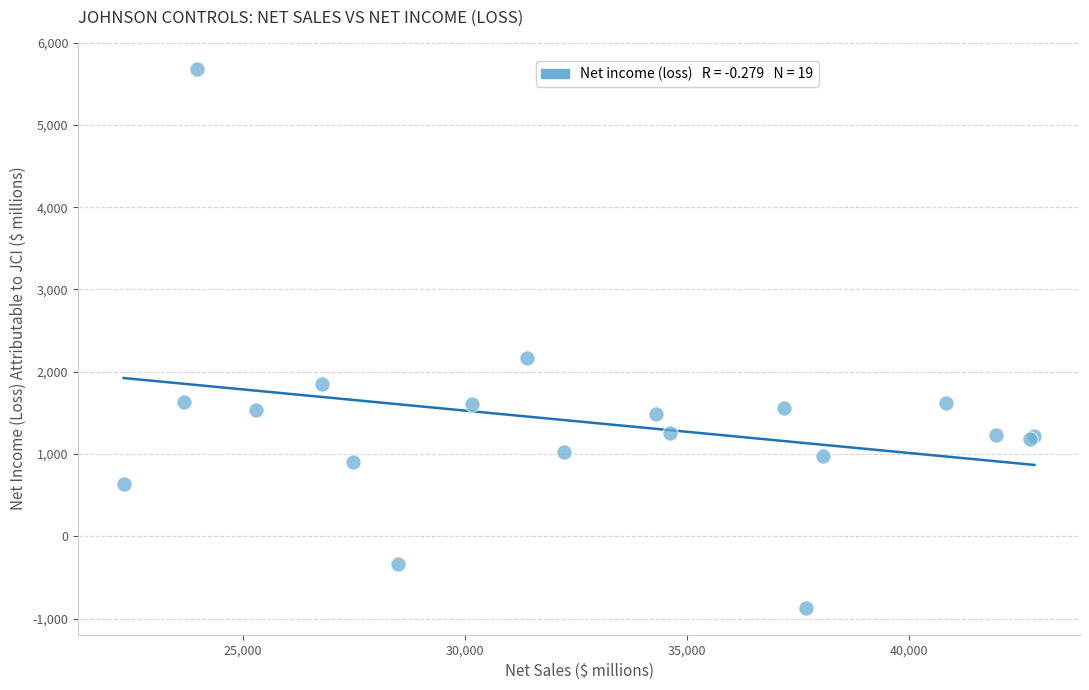

What Y value in the scatter plot is closest to 2403?

2162